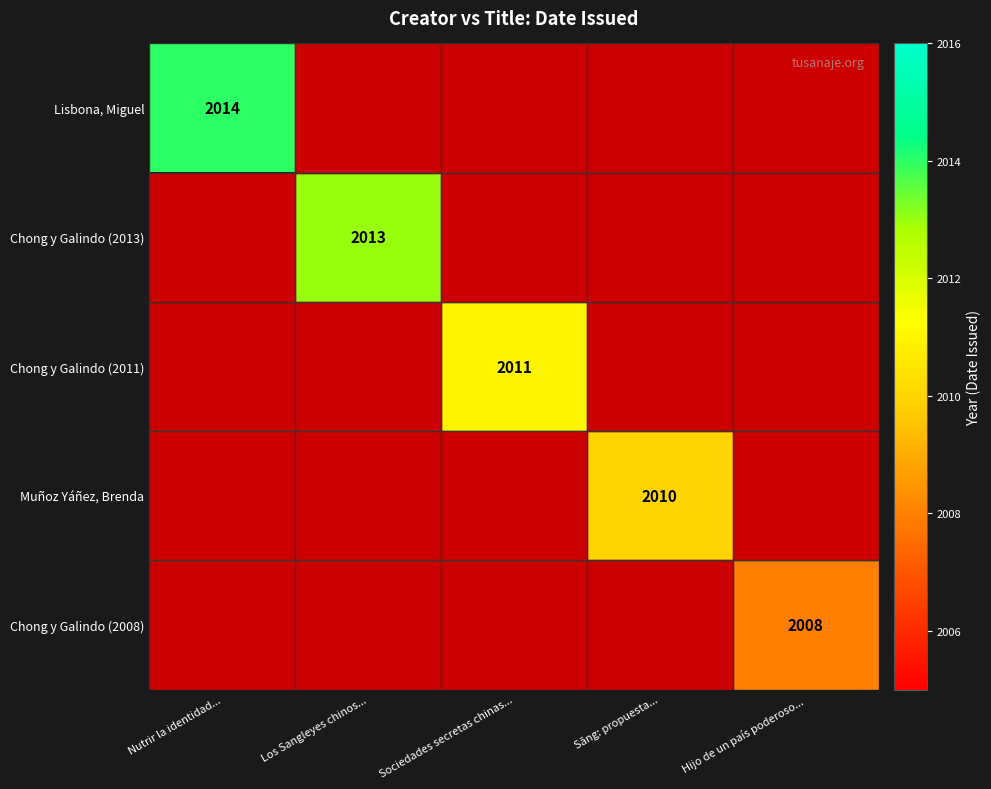

The Chong y Galindo (2008) series shows 508 at Hijo de un país poderoso.... True or false?

False